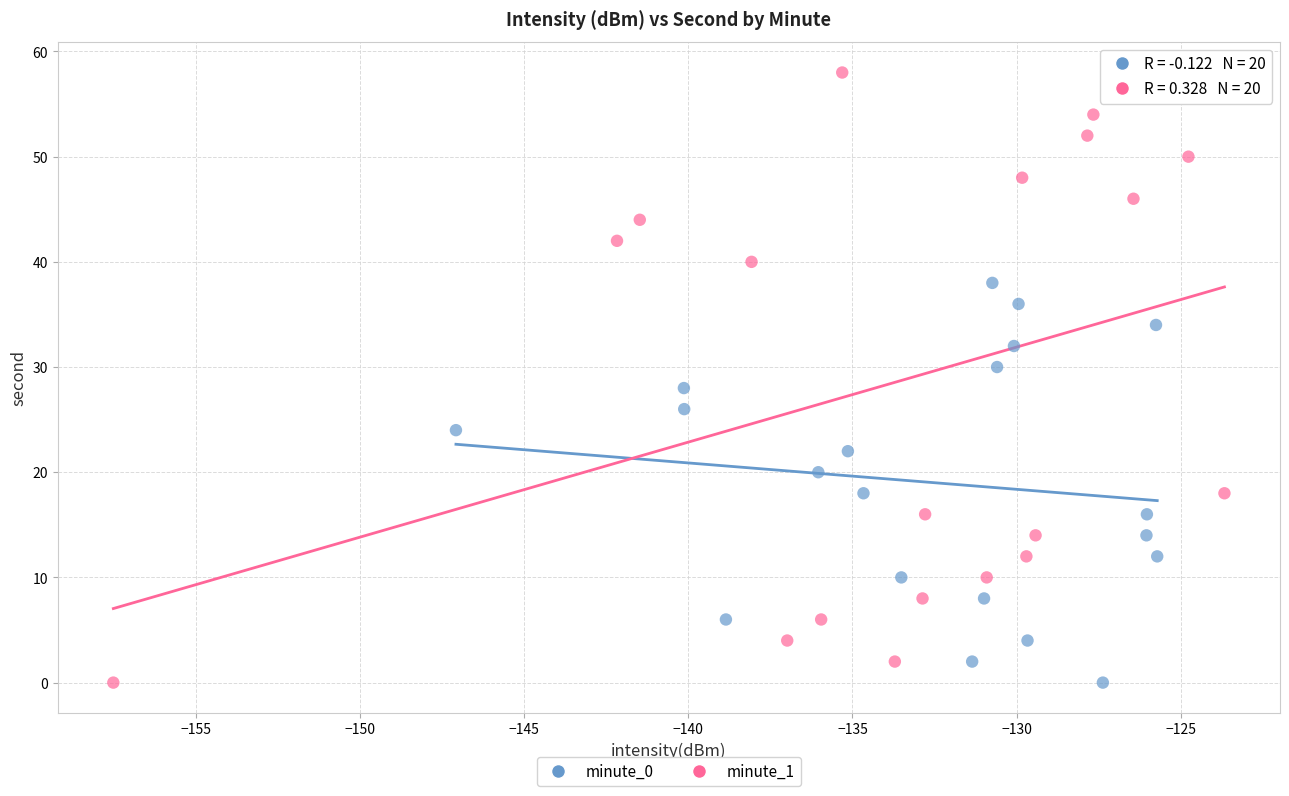

Which series has the largest Y range (max minus min)?

minute_1